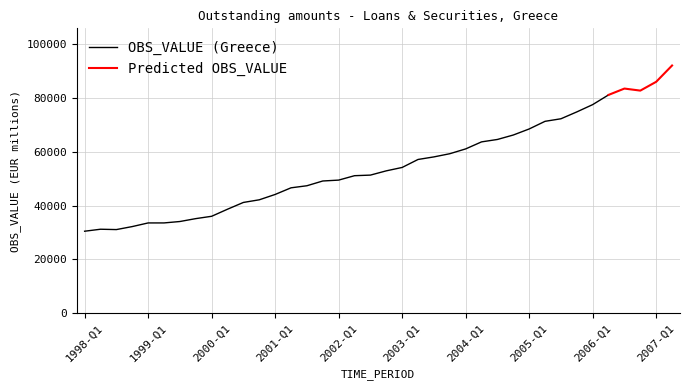

How many data points are less than 52921?

19